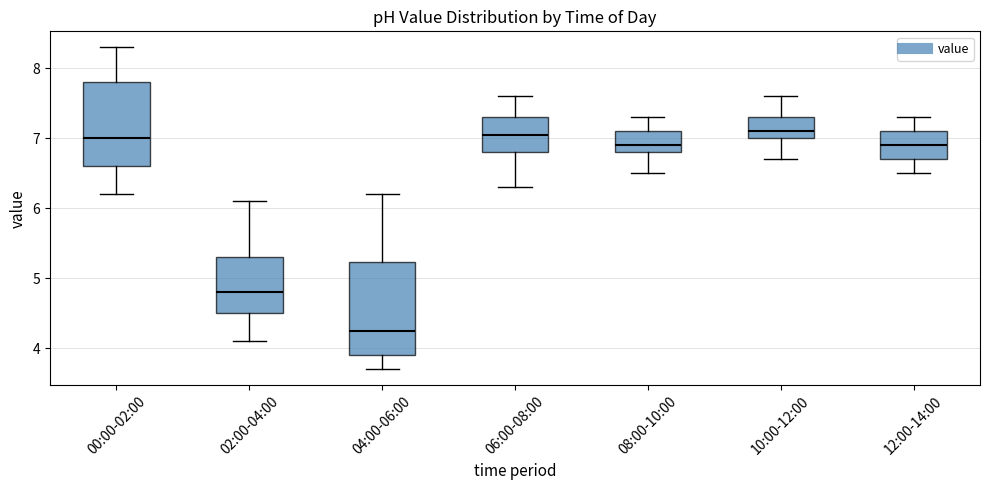

Reading left to right, transcribe this box plot: for each box, give where its median line is, the range the box spans, and where its two whiskers end, as read against the y-axis. The values are not printed on the chart, so give them approximately, as read against the axis.

00:00-02:00: median 7.0, box 6.6 to 7.8, whiskers 6.2 to 8.3
02:00-04:00: median 4.8, box 4.5 to 5.3, whiskers 4.1 to 6.1
04:00-06:00: median 4.3, box 3.9 to 5.2, whiskers 3.7 to 6.2
06:00-08:00: median 7.1, box 6.8 to 7.3, whiskers 6.3 to 7.6
08:00-10:00: median 6.9, box 6.8 to 7.1, whiskers 6.5 to 7.3
10:00-12:00: median 7.1, box 7.0 to 7.3, whiskers 6.7 to 7.6
12:00-14:00: median 6.9, box 6.7 to 7.1, whiskers 6.5 to 7.3